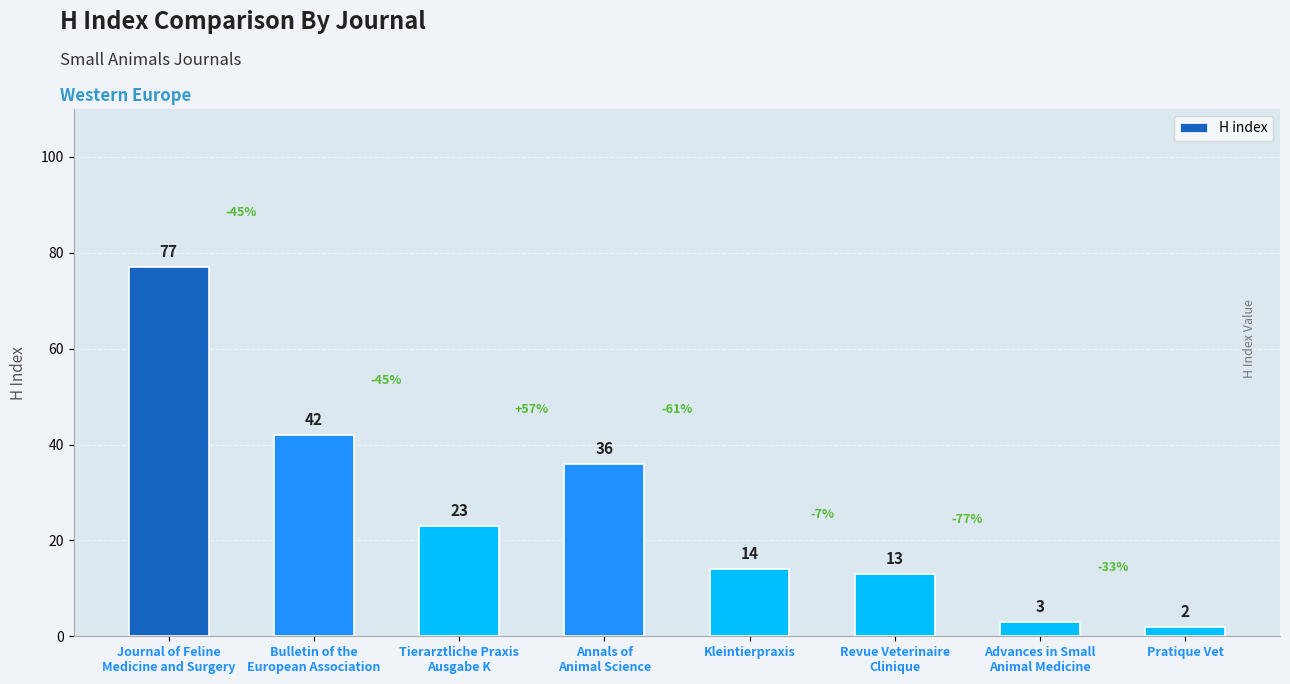

At which label does the data first exceed 23?

Journal of Feline
Medicine and Surgery